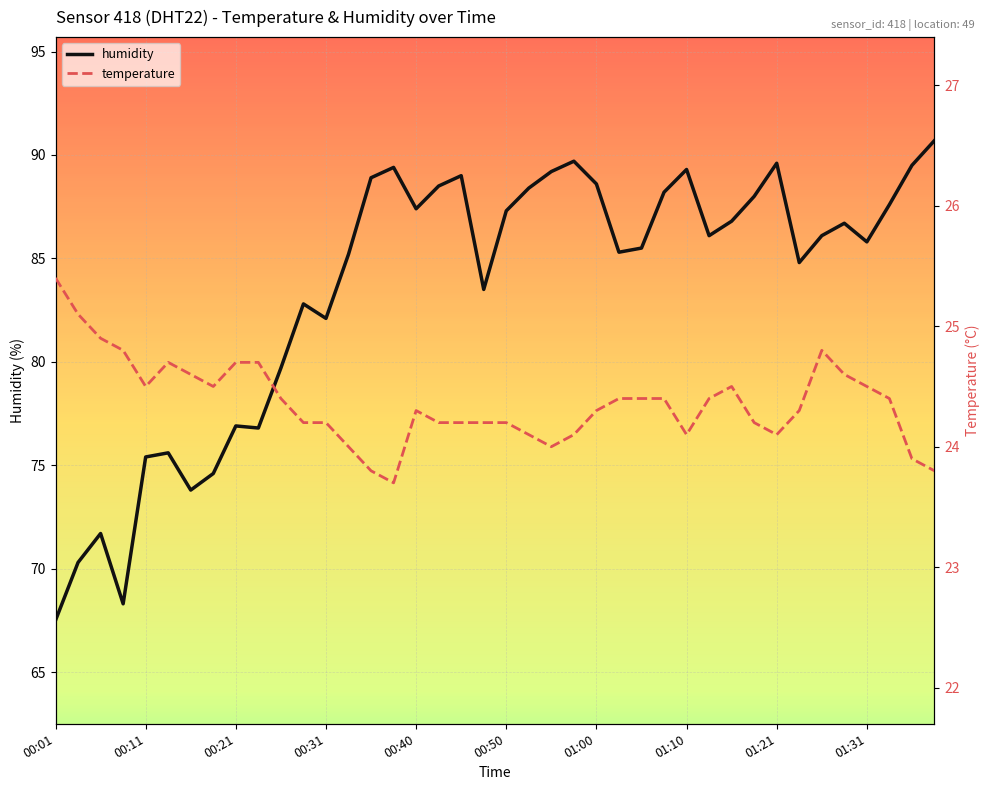

How many lines are shown in the chart?

2